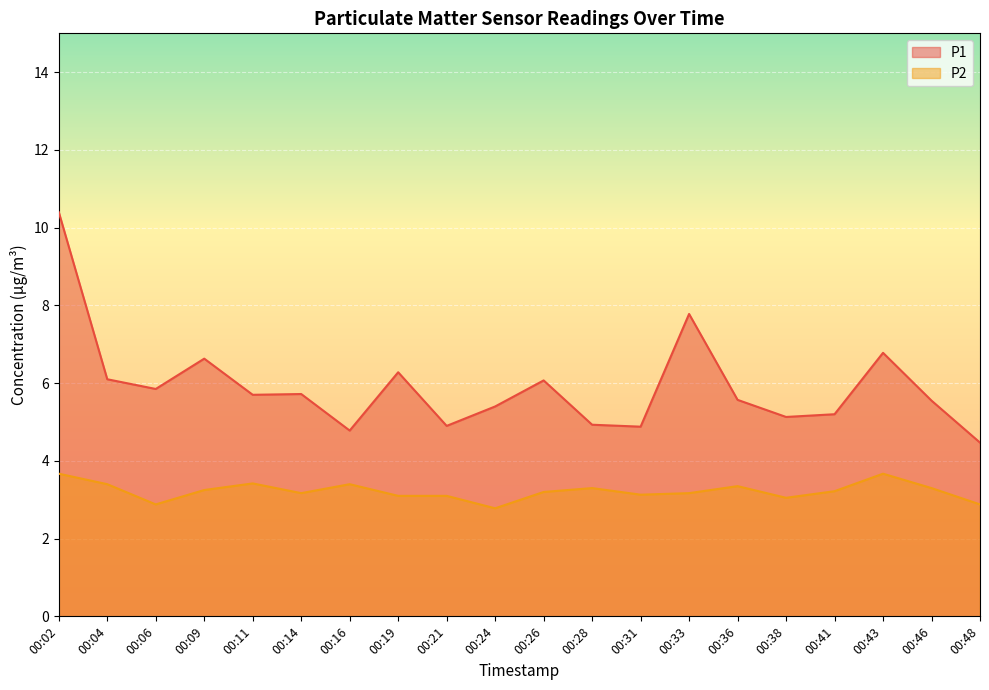

Is the value of P2 at 00:16 greater than the value of P1 at 00:31?

No